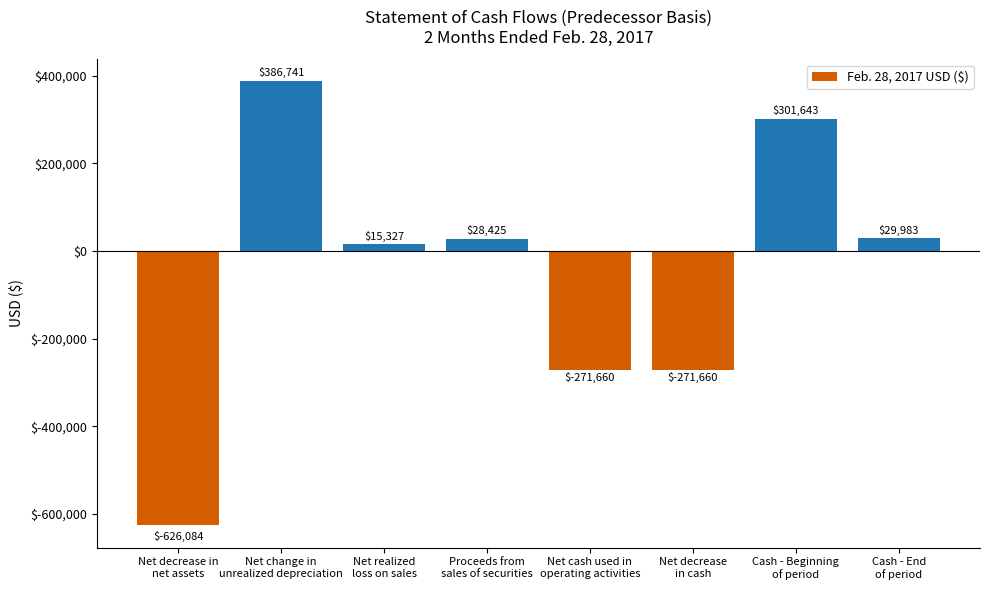

Reading left to right, extract all data points from this chart.

Net decrease in
net assets=-626084	Net change in
unrealized depreciation=386741	Net realized
loss on sales=15327	Proceeds from
sales of securities=28425	Net cash used in
operating activities=-271660	Net decrease
in cash=-271660	Cash - Beginning
of period=301643	Cash - End
of period=29983